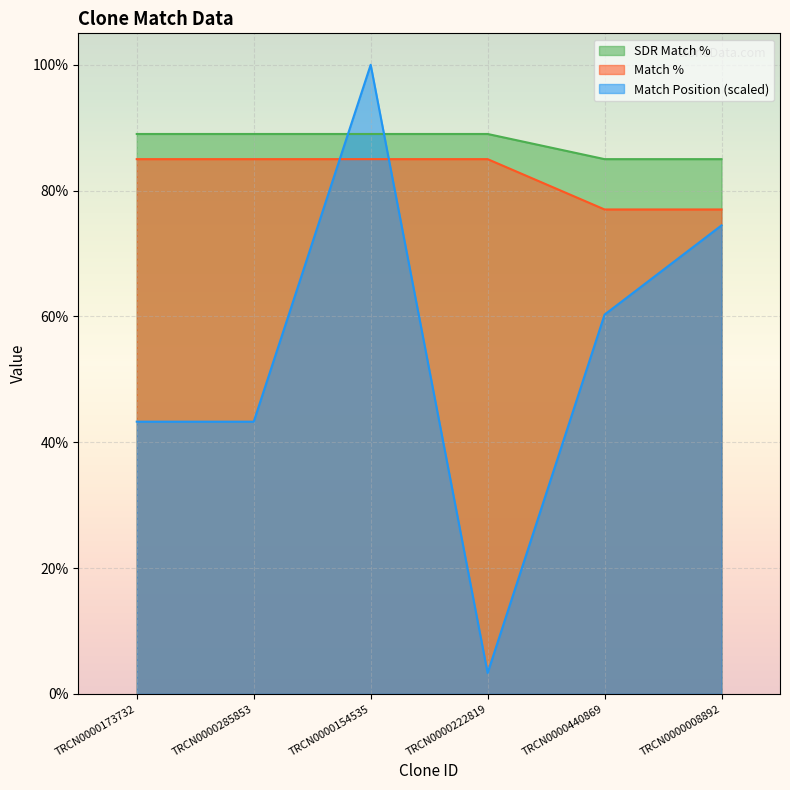

In Match Position, how many points are lower than both neighbors (excluding endpoints)?

1